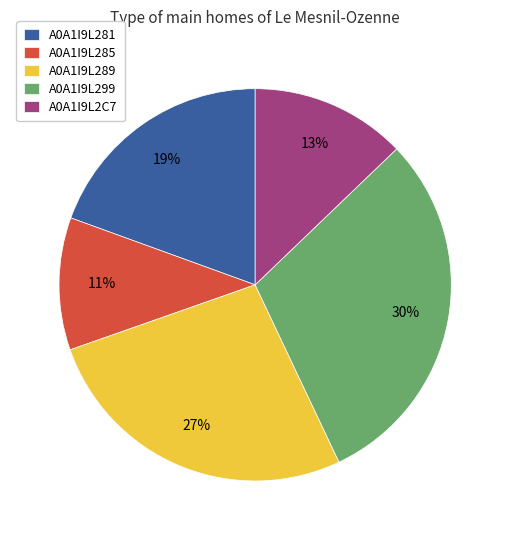

The A0A1I9L281 slice represents 32% of the pie. True or false?

False